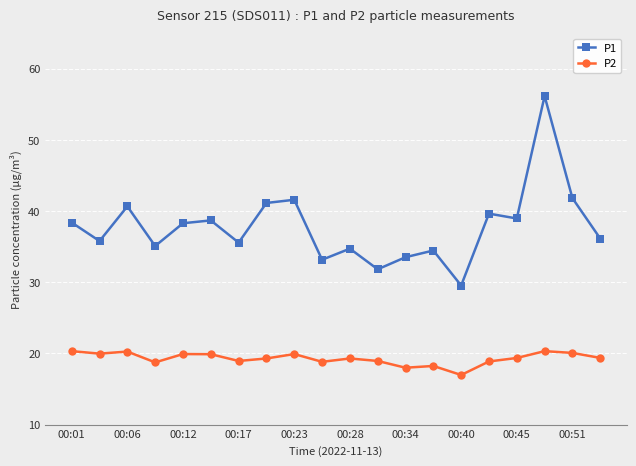

How many interior local peaks does the P1 series have?

7